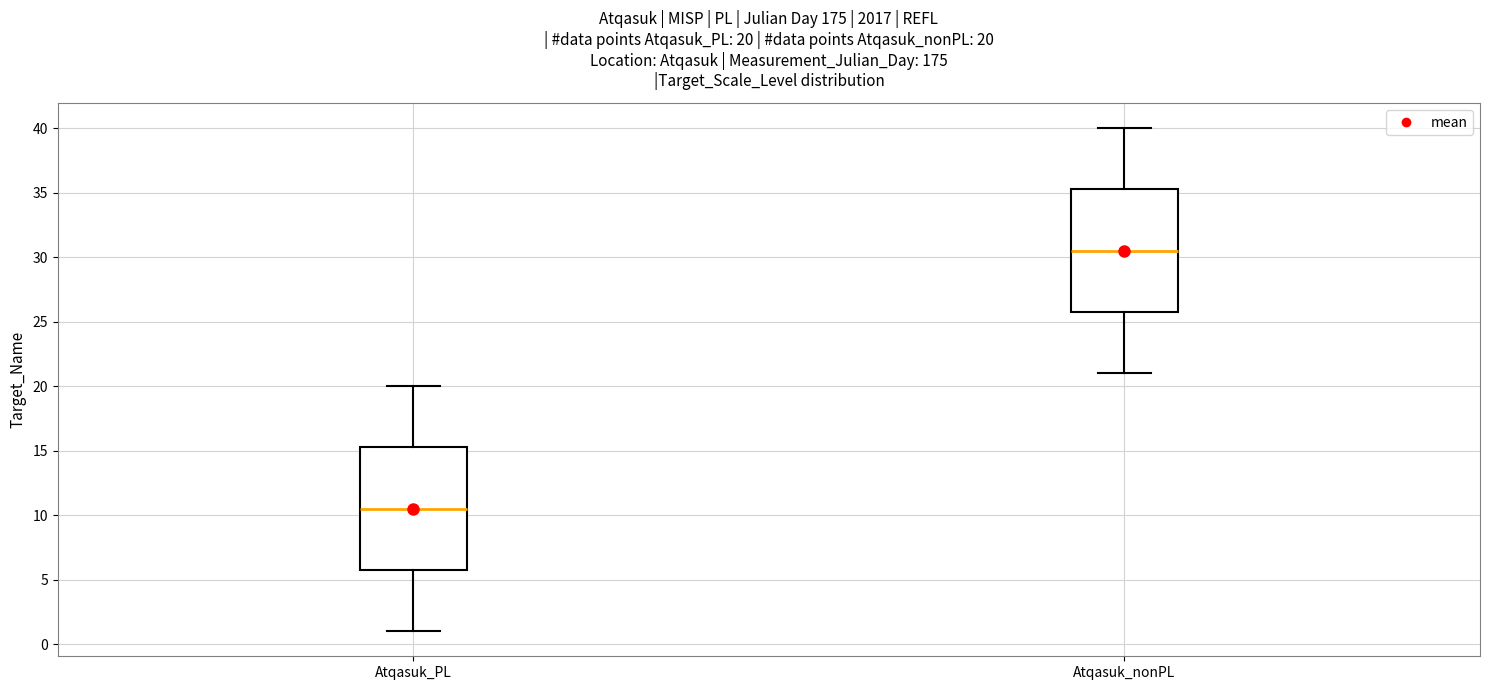

Which box's median line is the lowest?

Atqasuk_PL